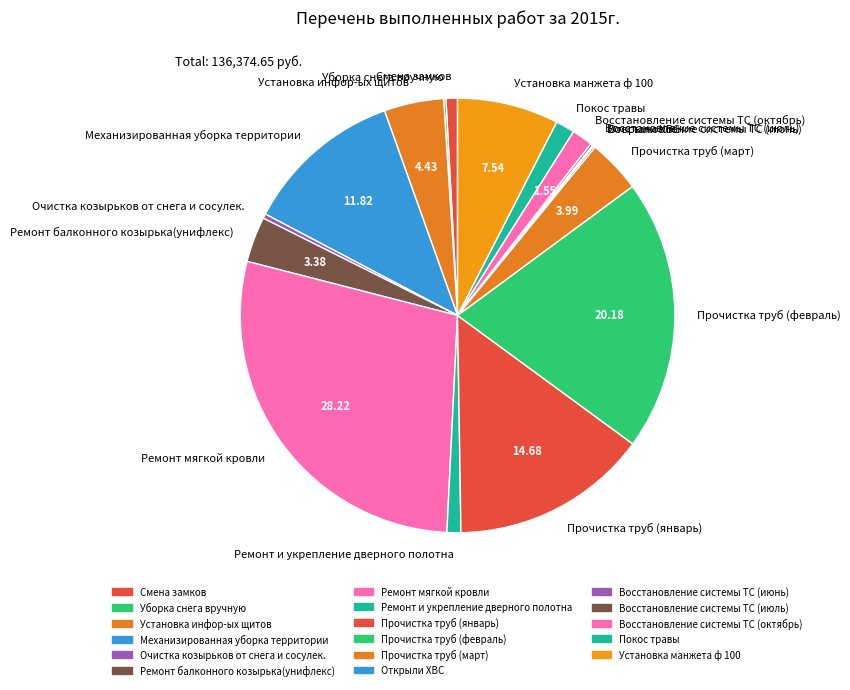

Which slice is the largest?

Ремонт мягкой кровли